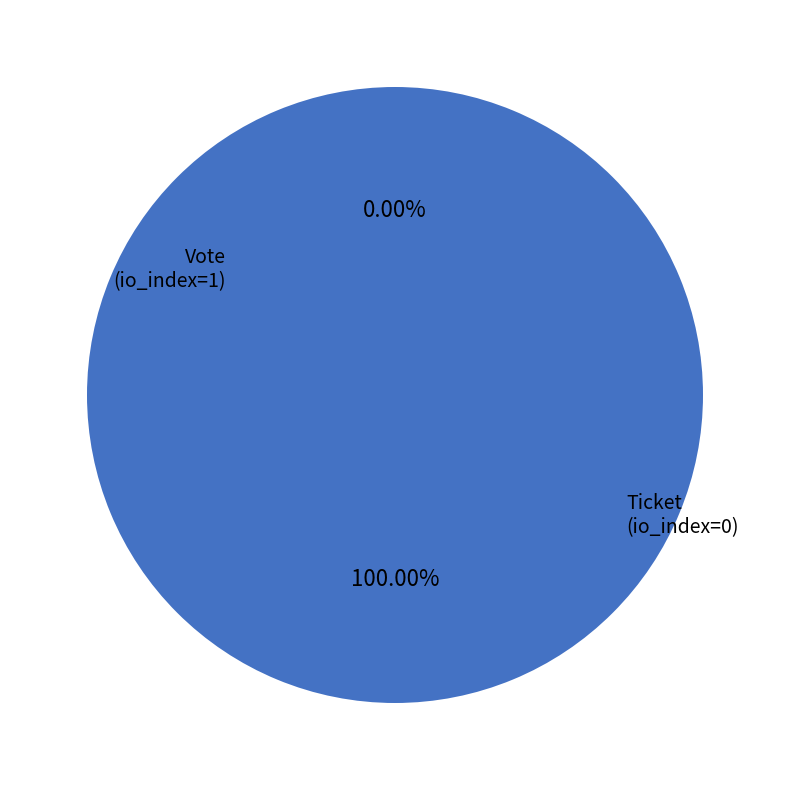

Rank the categories by value from lowest to highest.

Ticket (io_index=0), Vote (io_index=1)